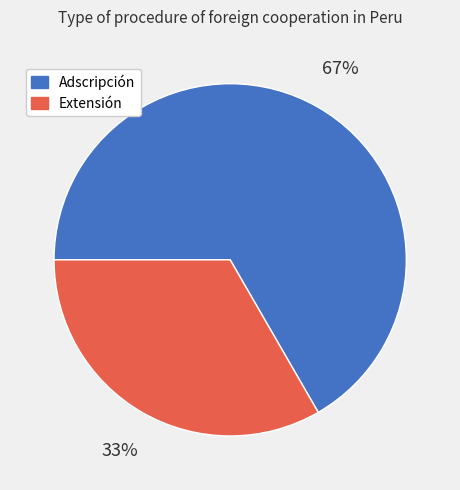

Between Extensión and Adscripción, which is larger?

Adscripción